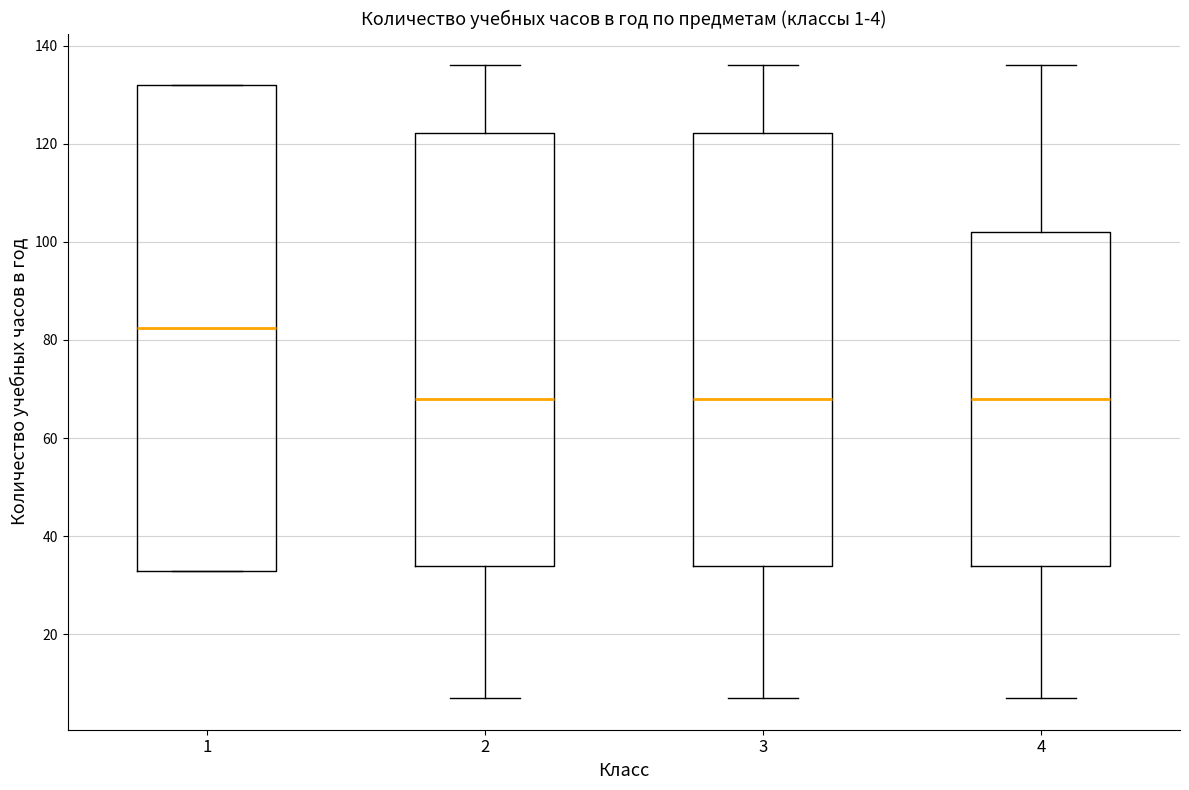

Comparing the boxes themselves (not the whiskers), which one is the tallest?

1